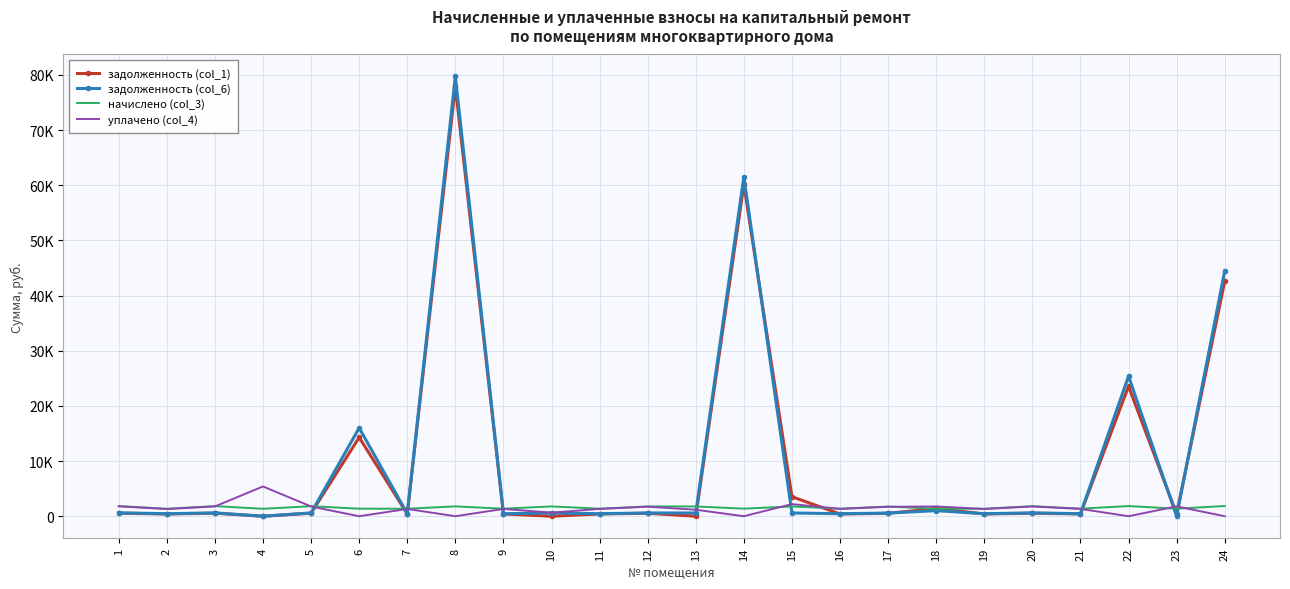

What are all the series names shown in the legend?

задолженность (col_1), задолженность (col_6), начислено (col_3), уплачено (col_4)